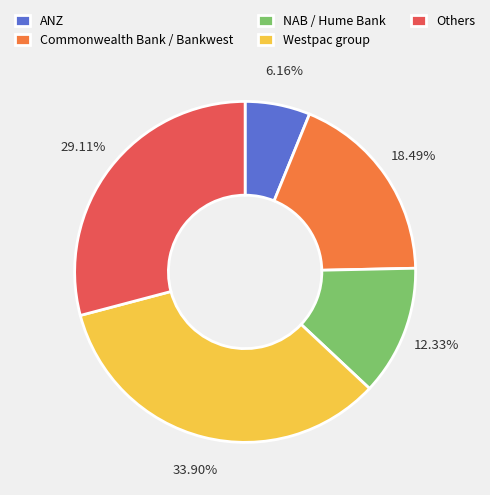

True or false: ANZ accounts for 1% of the total.

False